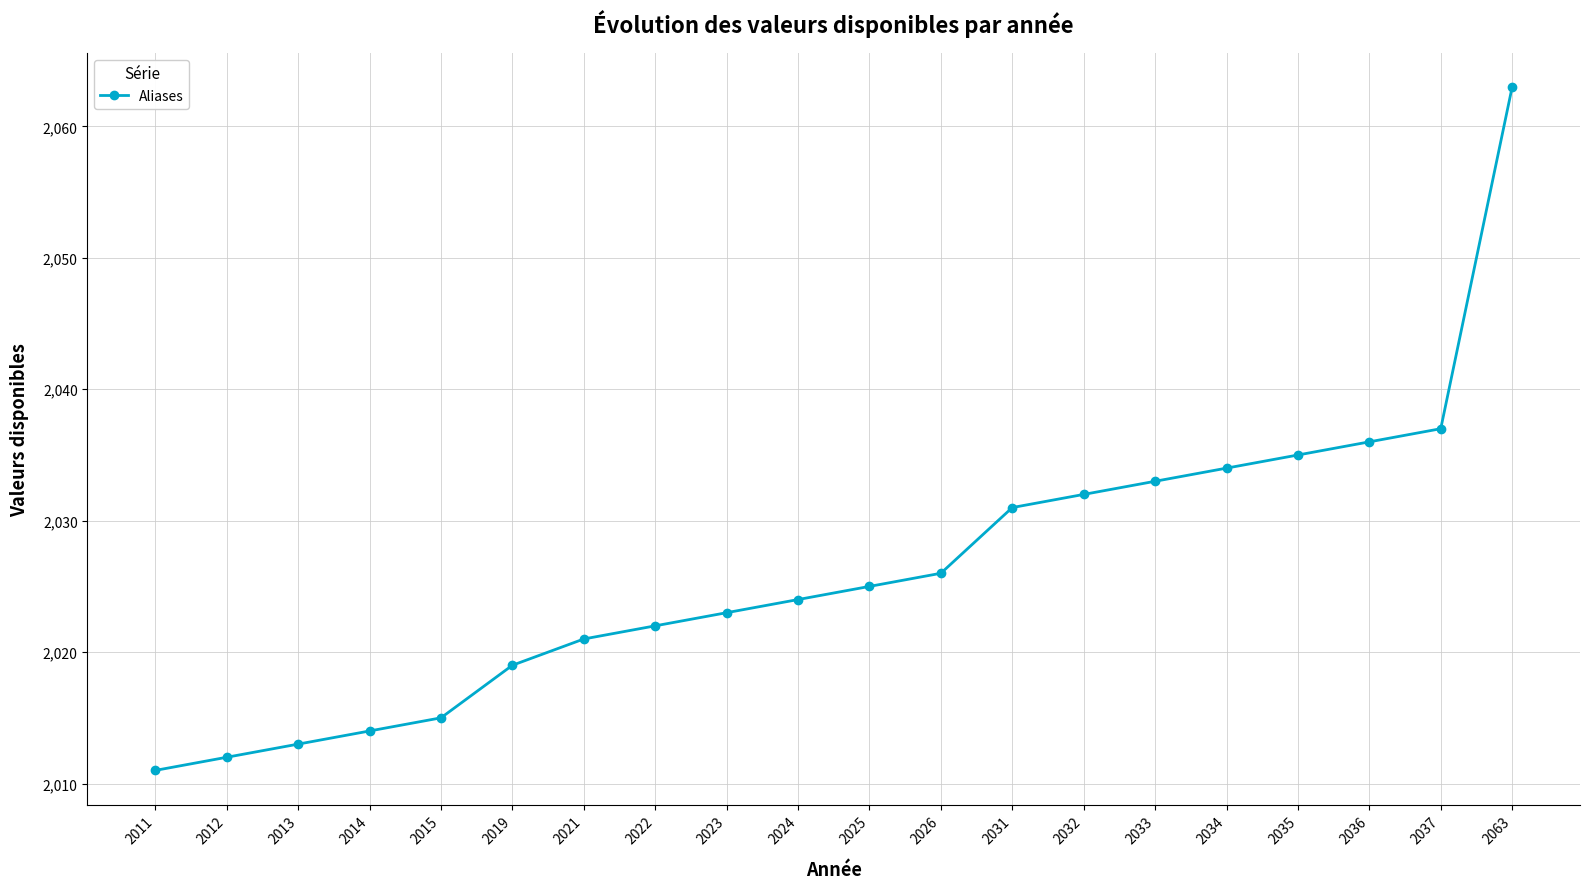

How many values are below 2025?

10